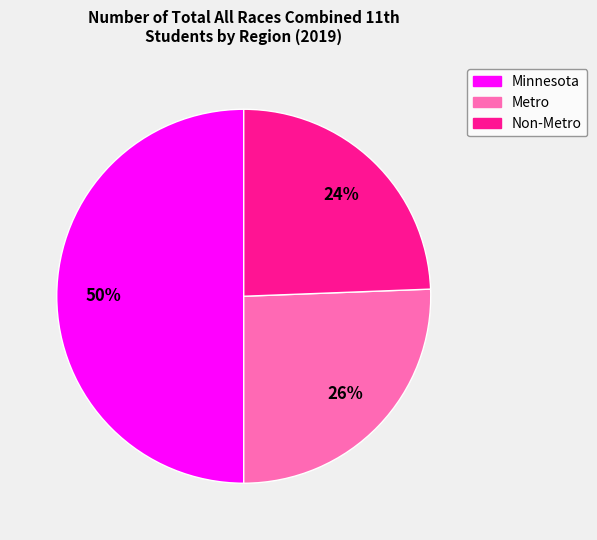

Combined, do Non-Metro and Minnesota account for over 50%?

Yes